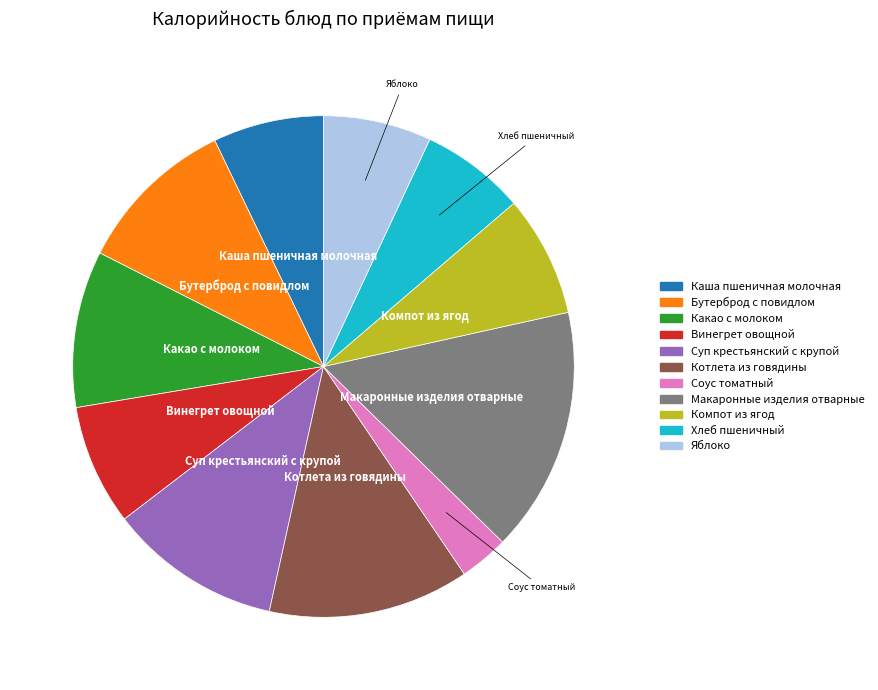

Approximately how many times larger is the value at Яблоко compared to Каша пшеничная молочная?

1.0